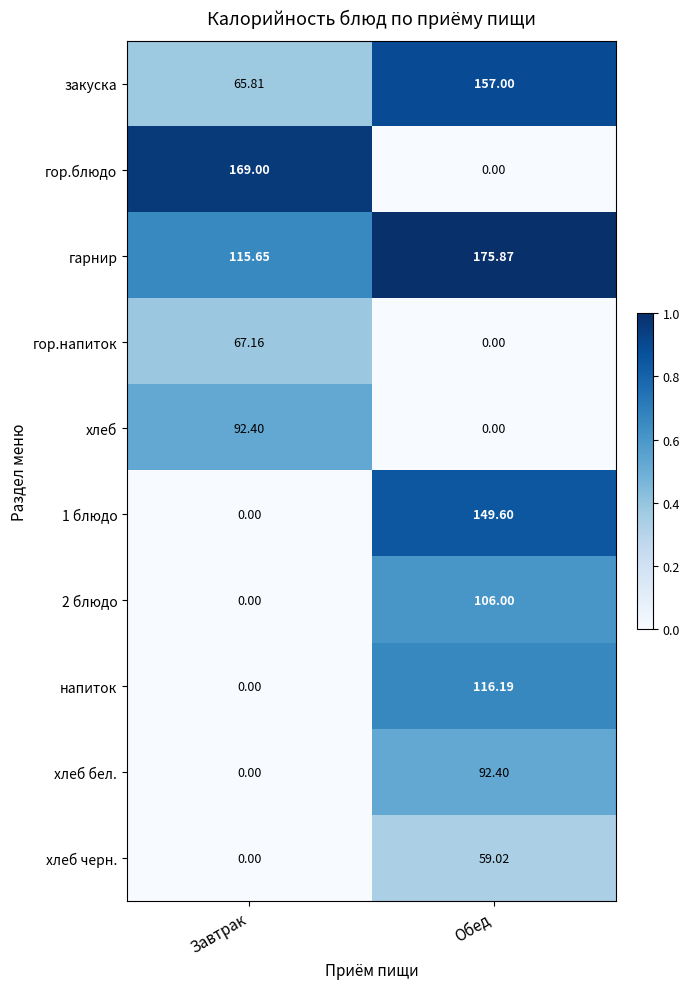

Which series changed the most between Завтрак and Обед?

гор.блюдо